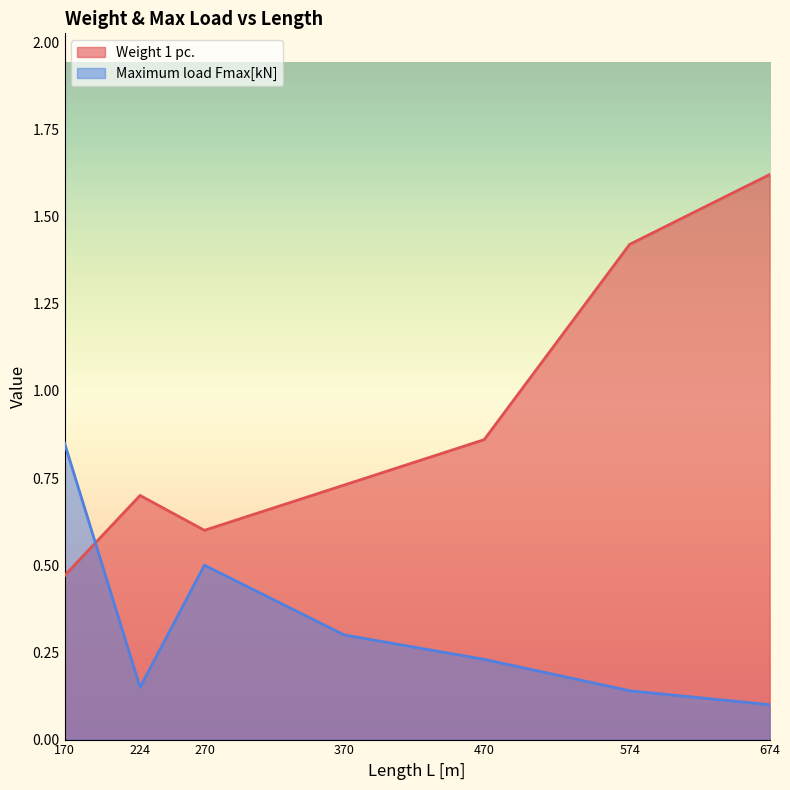

True or false: Maximum load Fmax[kN] and Weight 1 pc. cross at least once.

True